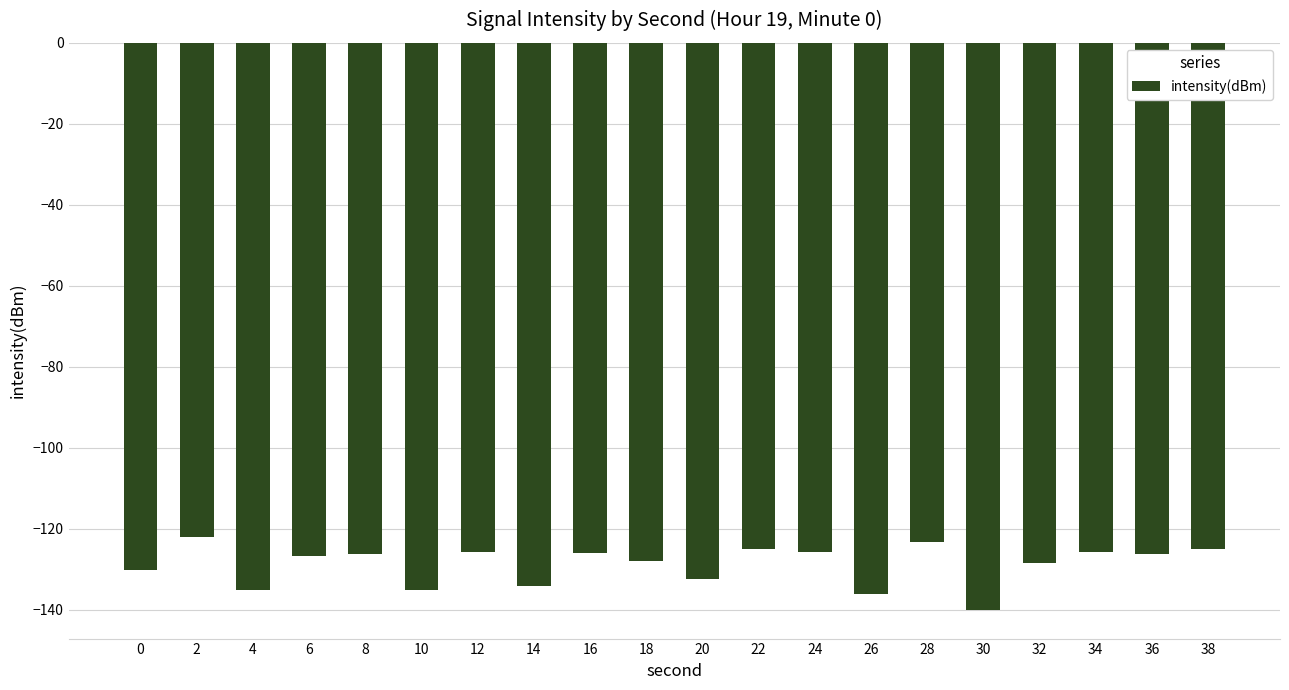

What is the sum of all values?

-2578.2